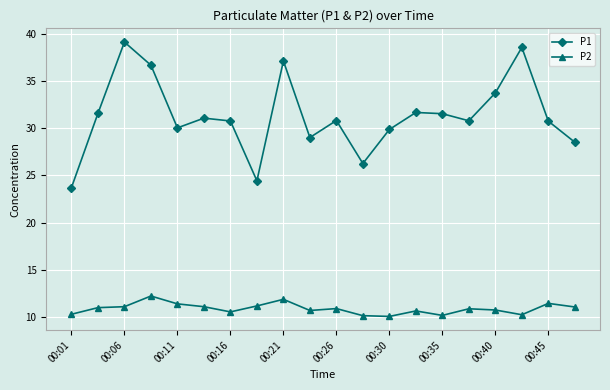

What is the greatest value displayed?

39.1